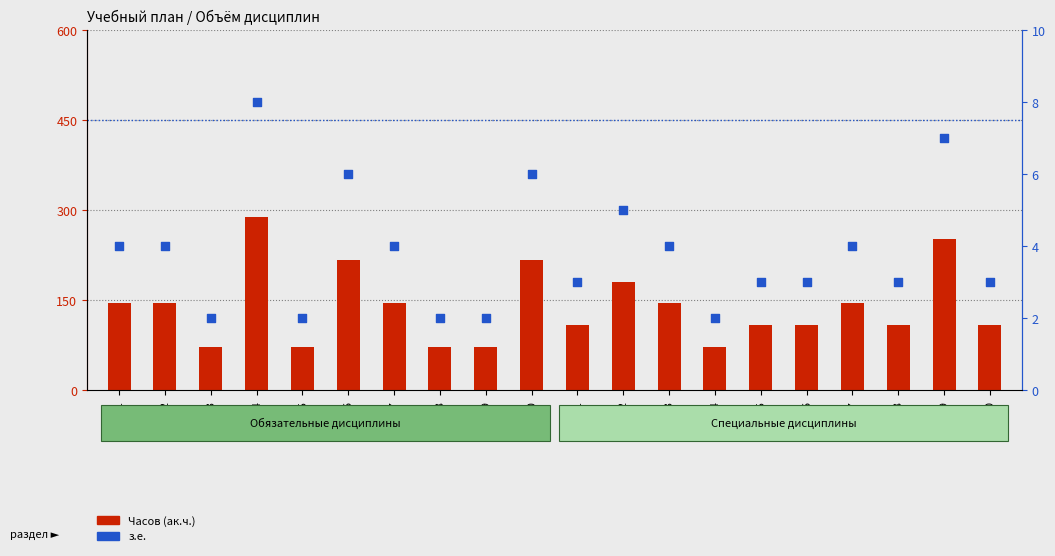

At which category is the sum across all series the highest?

Б1.О.04